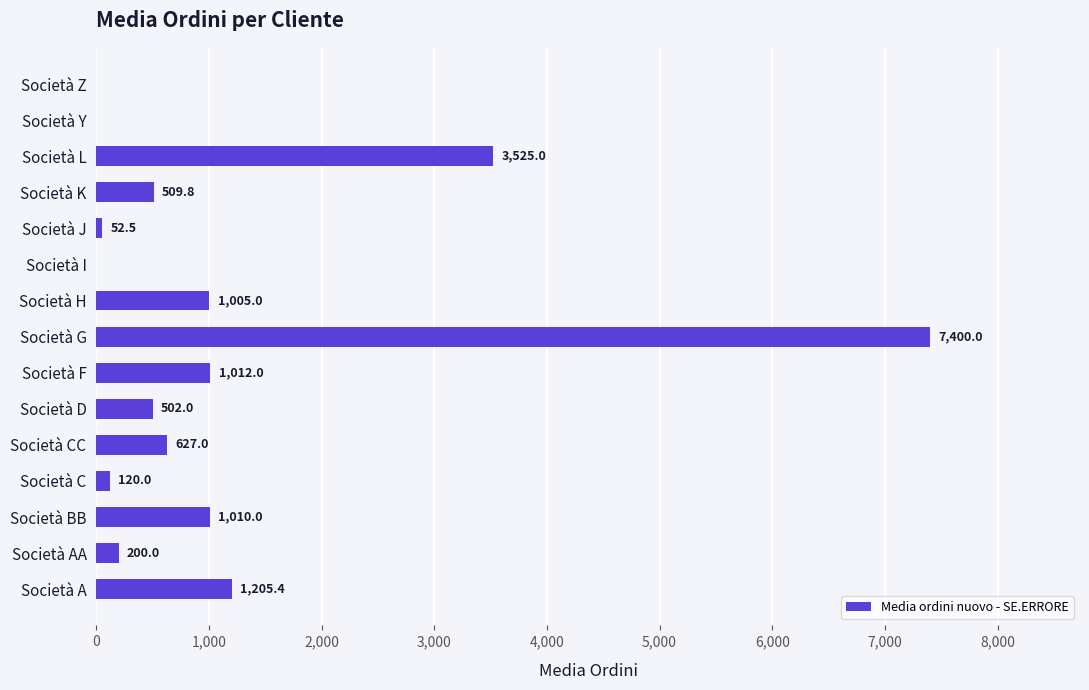

Between Società BB and Società A, which is larger?

Società A